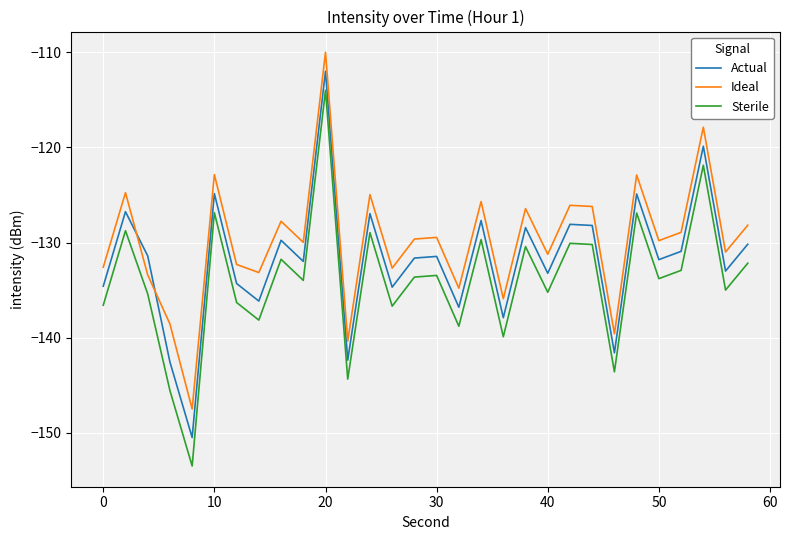

Rank the series by their average value, from lowest to highest.

Sterile, Actual, Ideal